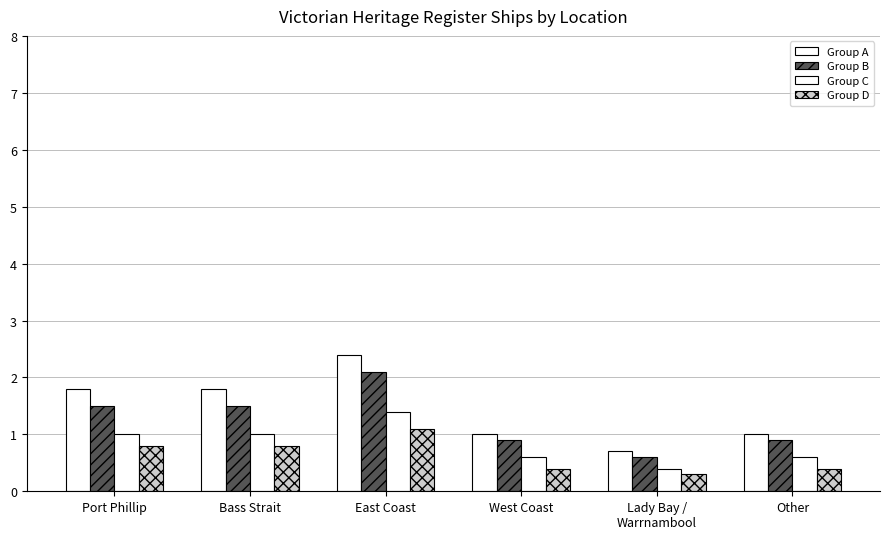

How many bars are there in total?

24